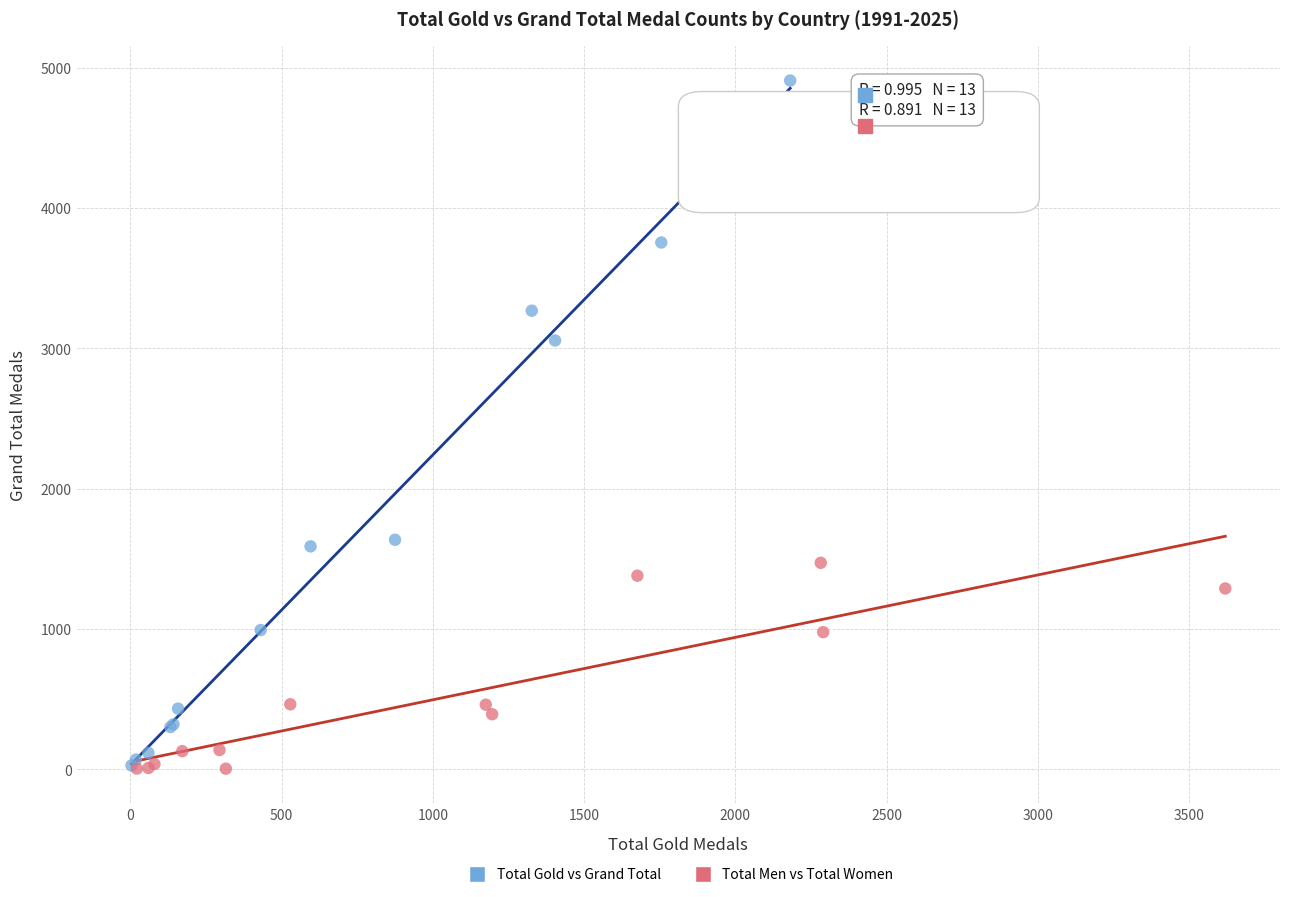

Which series has the largest Y range (max minus min)?

Total Gold vs Grand Total